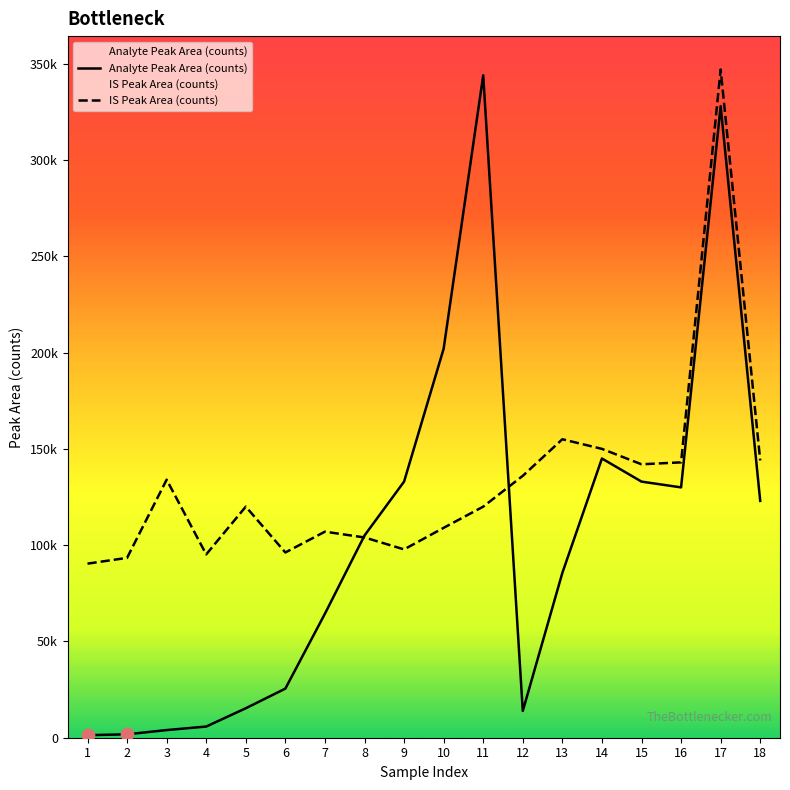

Which series has the largest total across all categories?

IS Peak Area (counts)